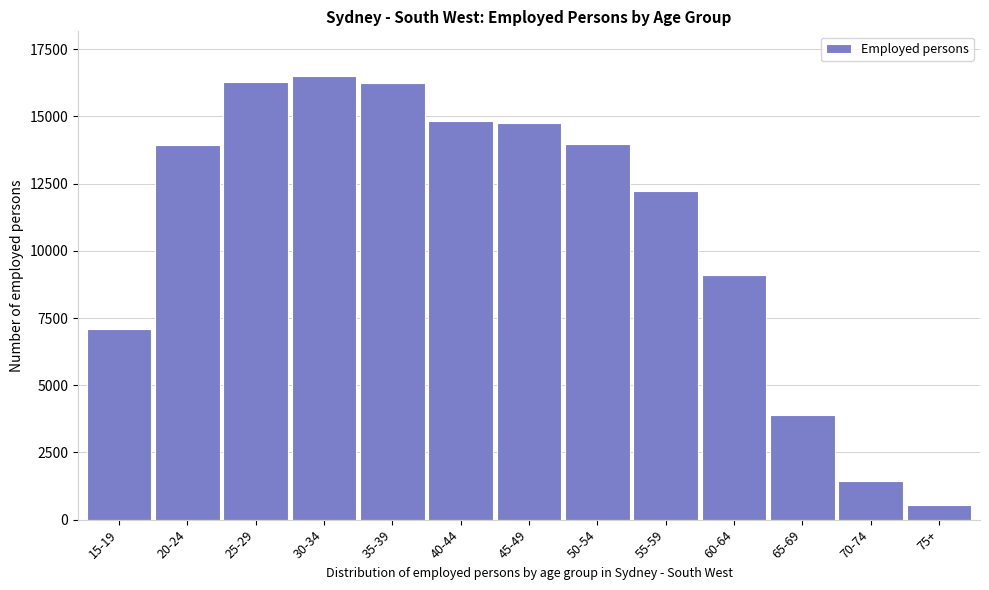

What is the value of the 2nd bar from the left?

13921